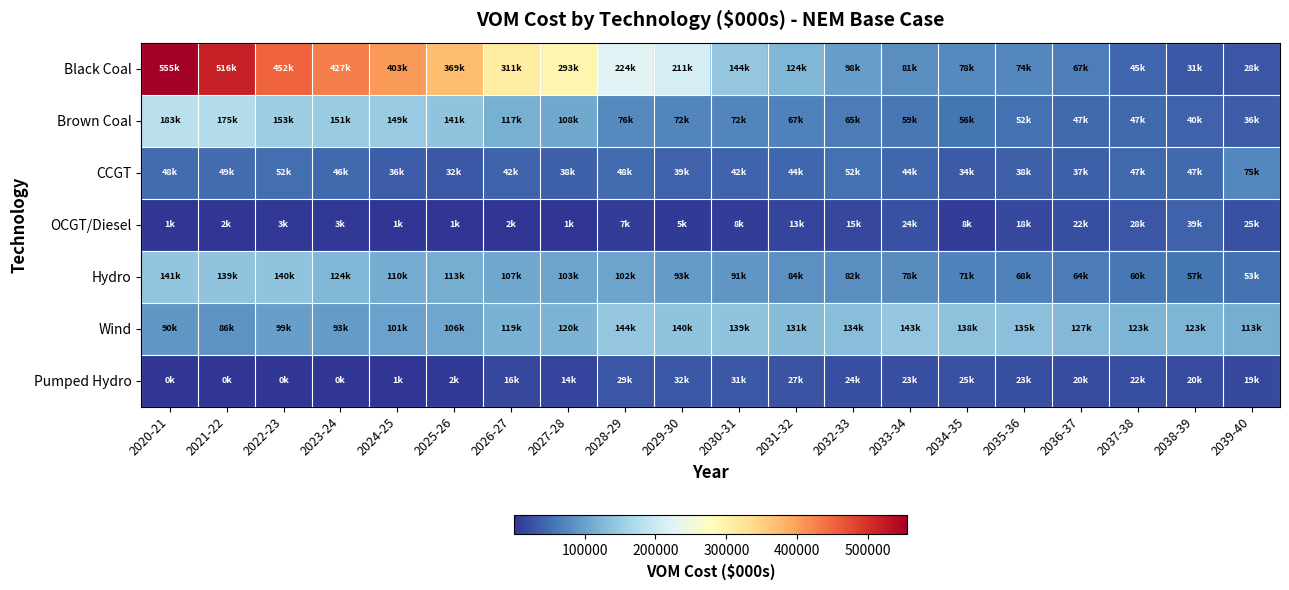

What is the difference between the highest and lowest values at 2038-39?

102066